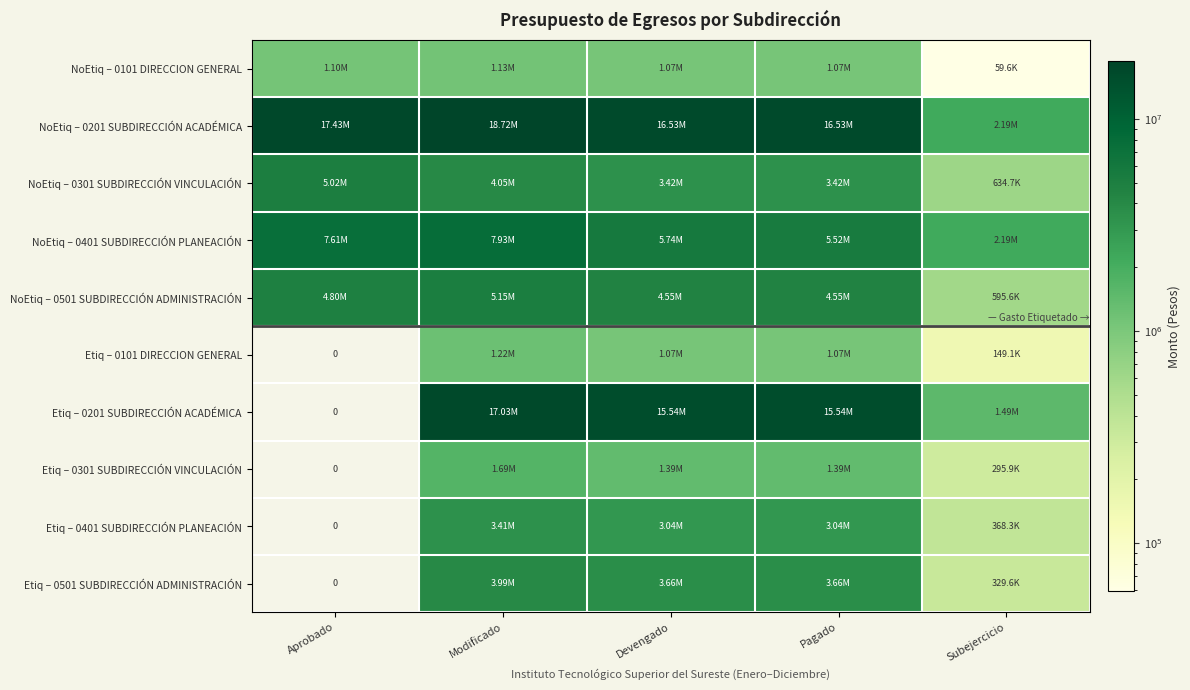

The NoEtiq – 0401 SUBDIRECCIÓN PLANEACIÓN series shows 1494835.0 at Subejercicio. True or false?

False